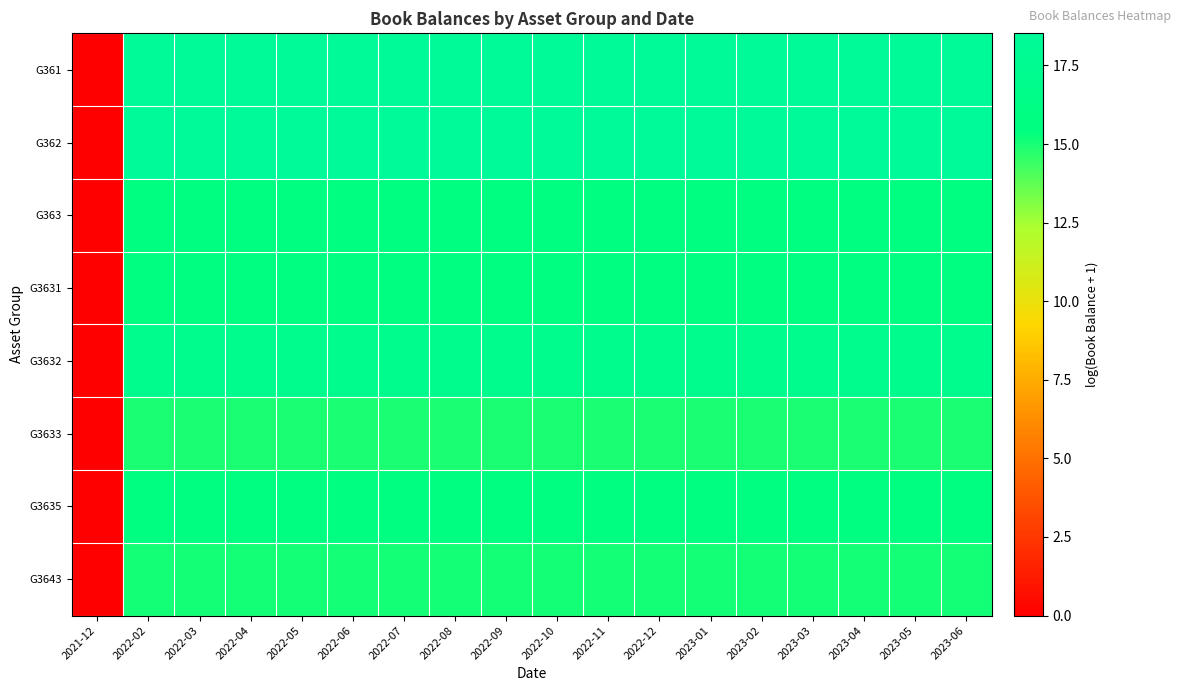

How many data points does each series have?

18